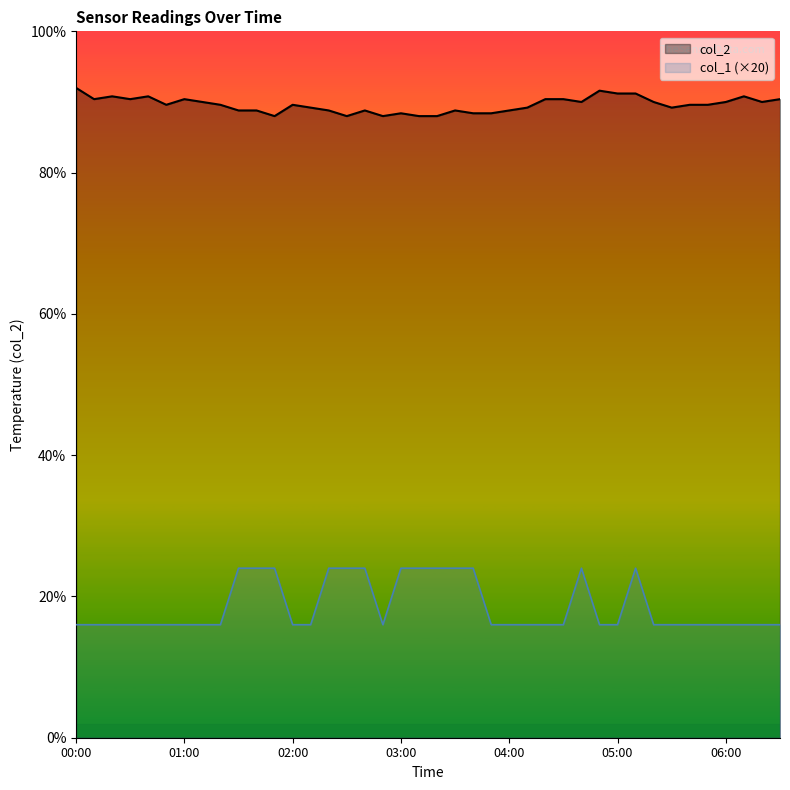

Where is col_1 (×20) nearest to the value 5?

00:00